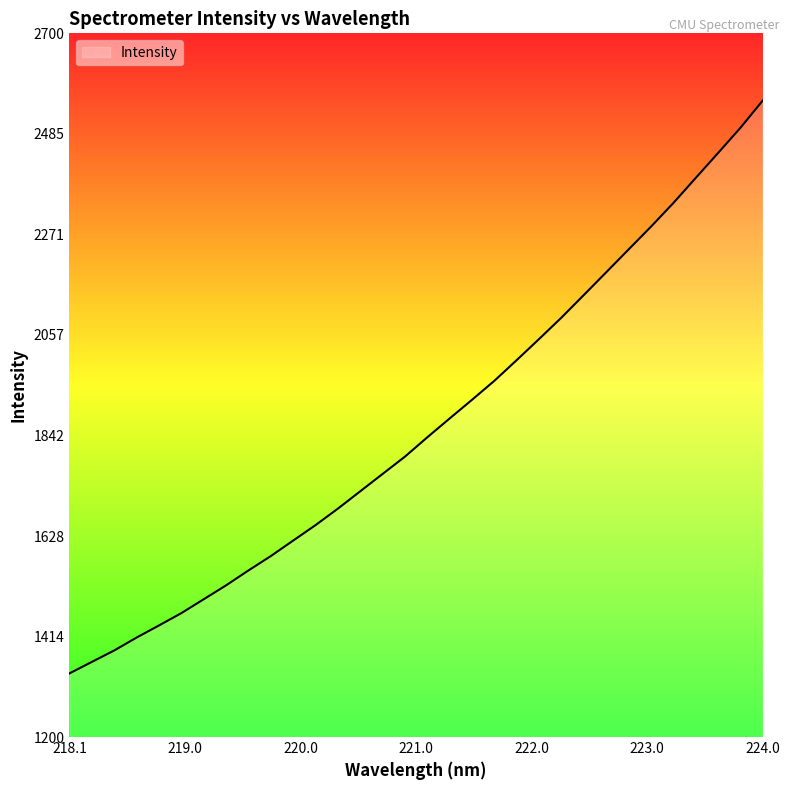

What is the greatest value displayed?

2556.4